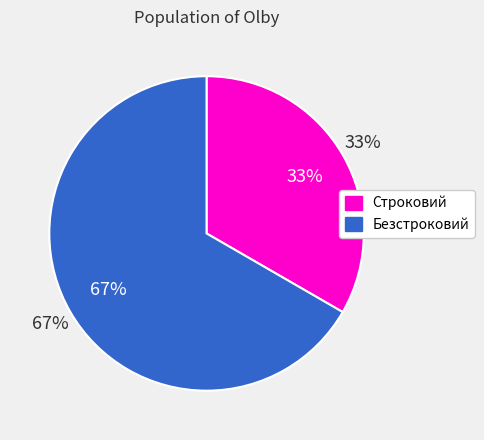

How many slices are in this pie chart?

2